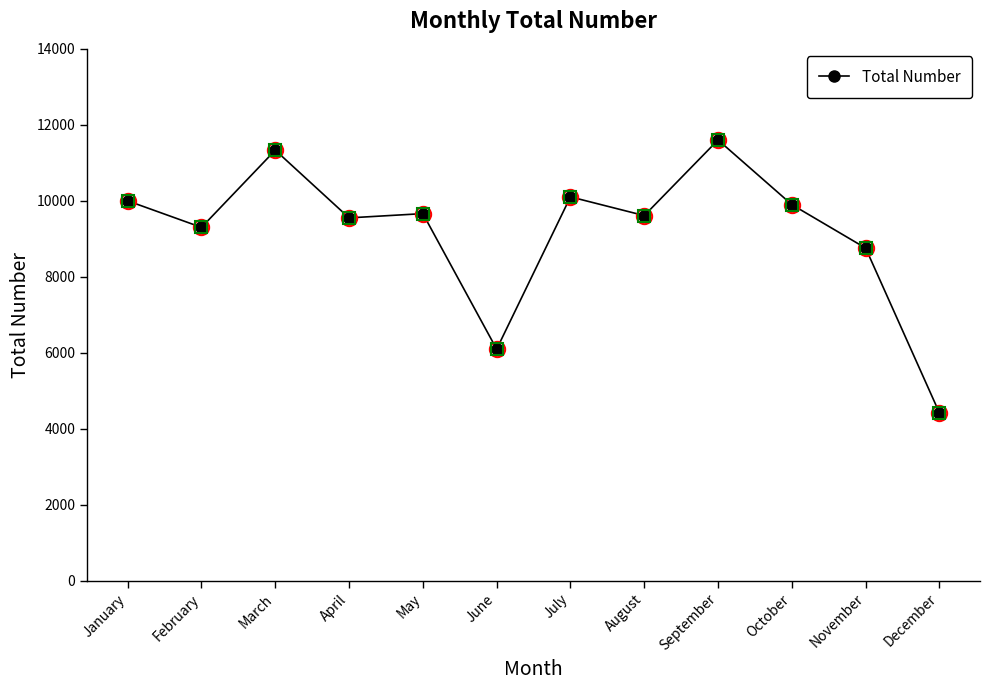

Does the chart have visible grid lines?

No